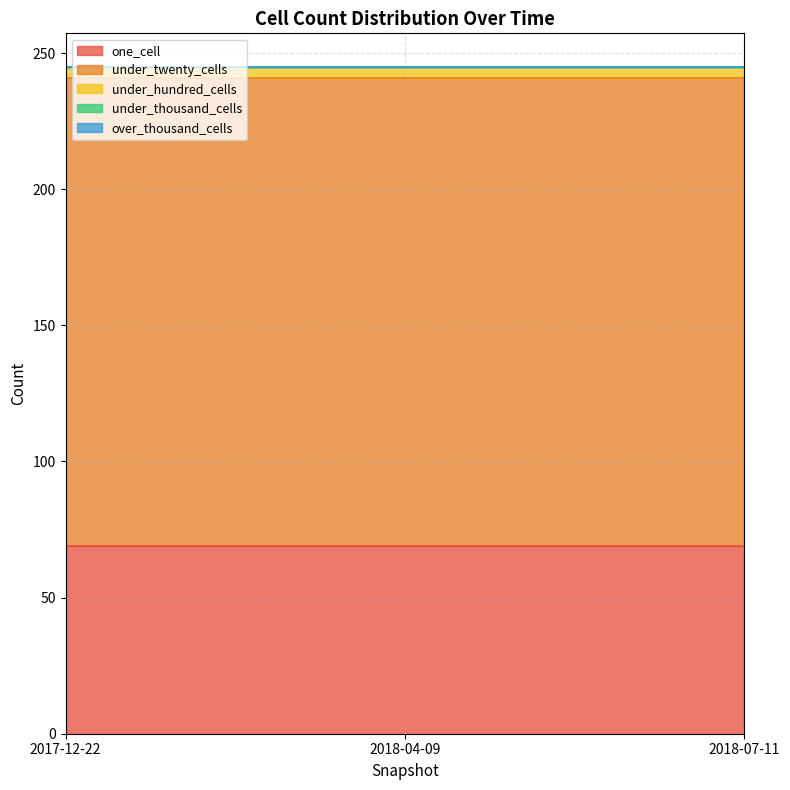

What is the label of the 3rd point from the left?

2018-07-11